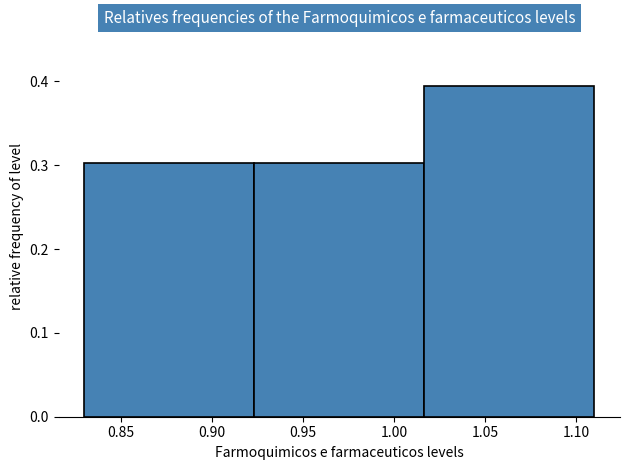

Which range on the x-axis has the tallest bar?

1.015 to 1.110